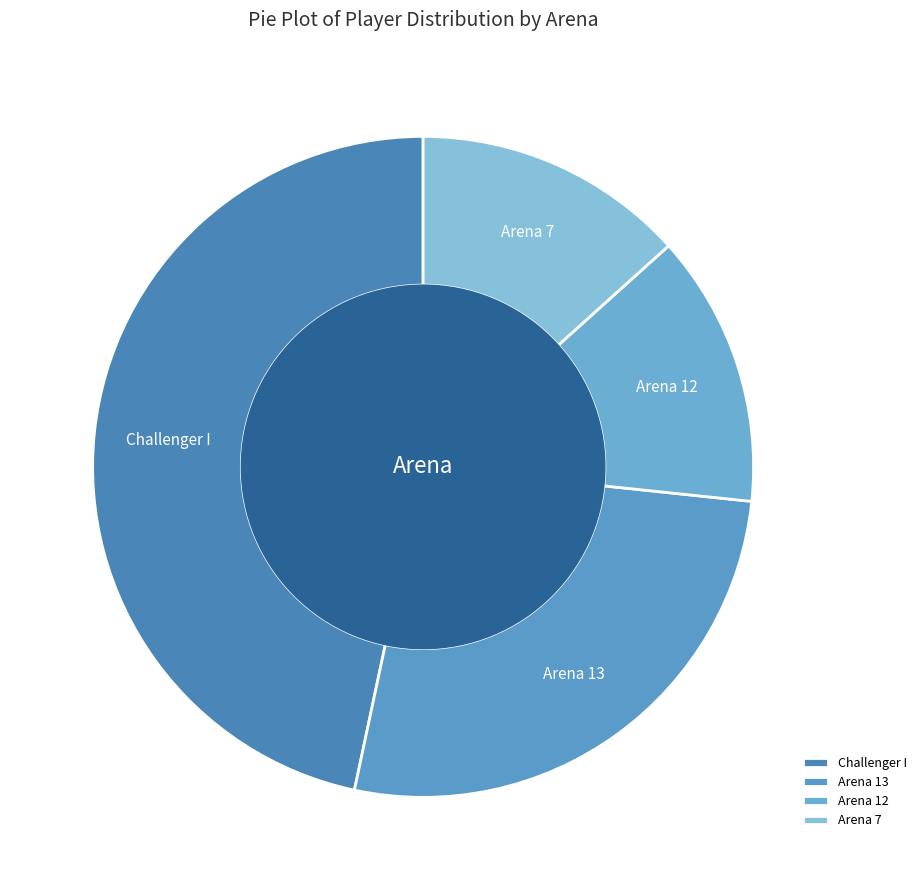

Which slice is the largest?

Challenger I